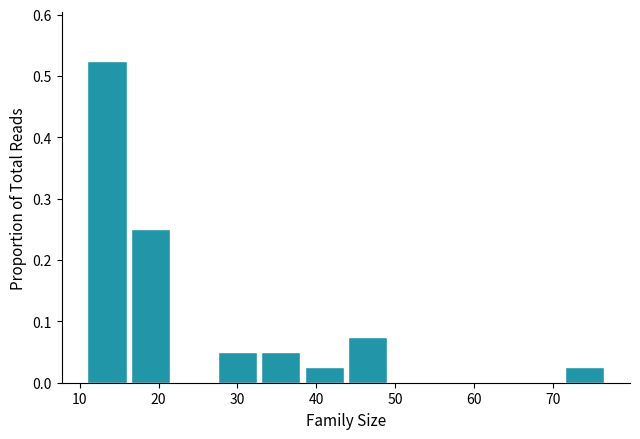

How tall is the bar that spans 71.5 to 77.0 on the x-axis? Neither the bar edges nor the heights are printed on the chart, so give them approximately, as read against the axes.

0.03